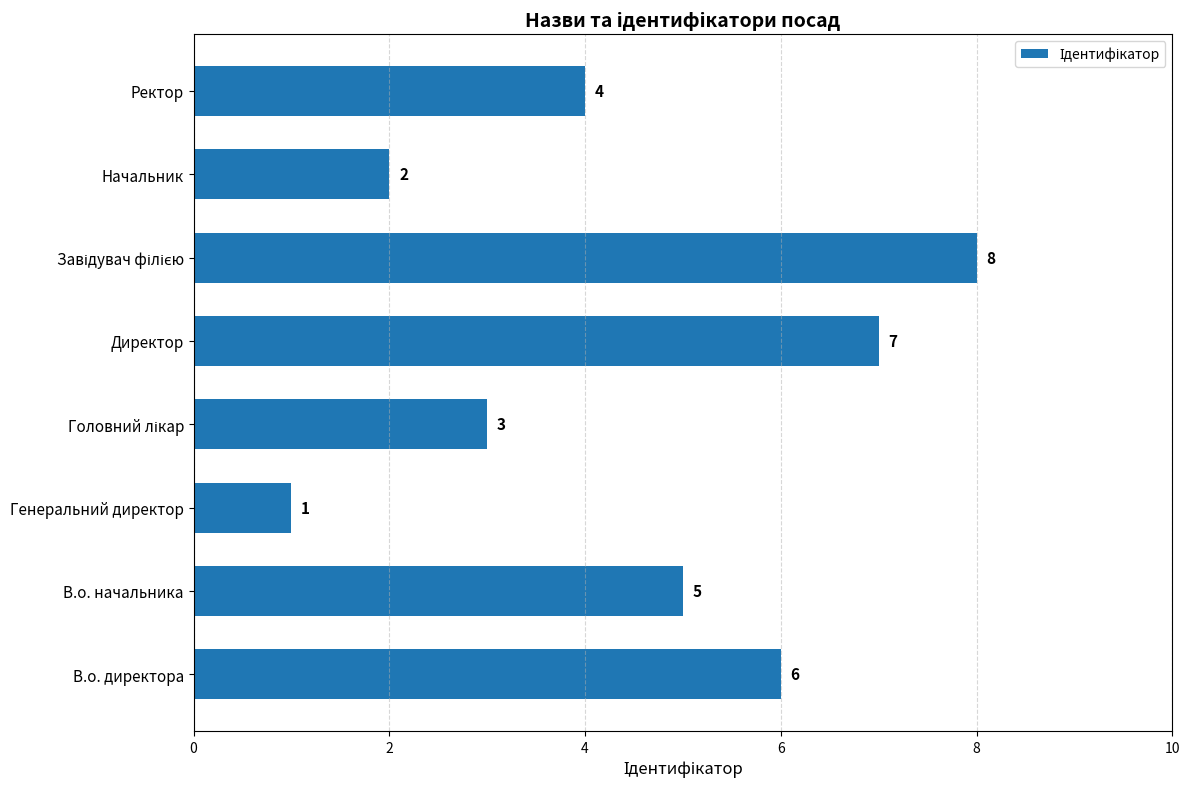

The value at Начальник is 2. True or false?

True